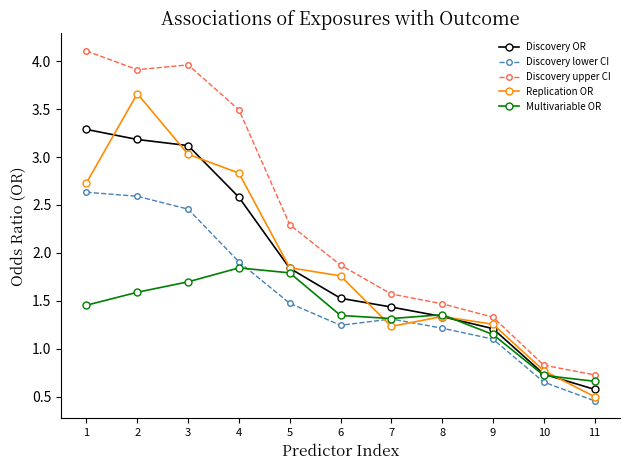

Rank the series at 2 from lowest to highest value.

Multivariable OR, Discovery lower CI, Discovery OR, Replication OR, Discovery upper CI